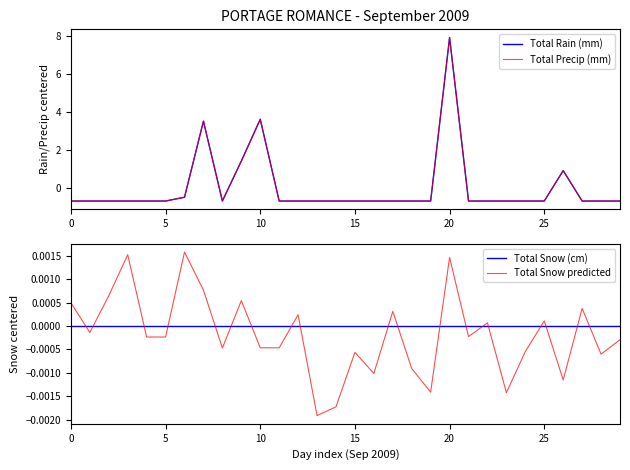

How many interior local valleys does the Total Rain (mm) series have?

1